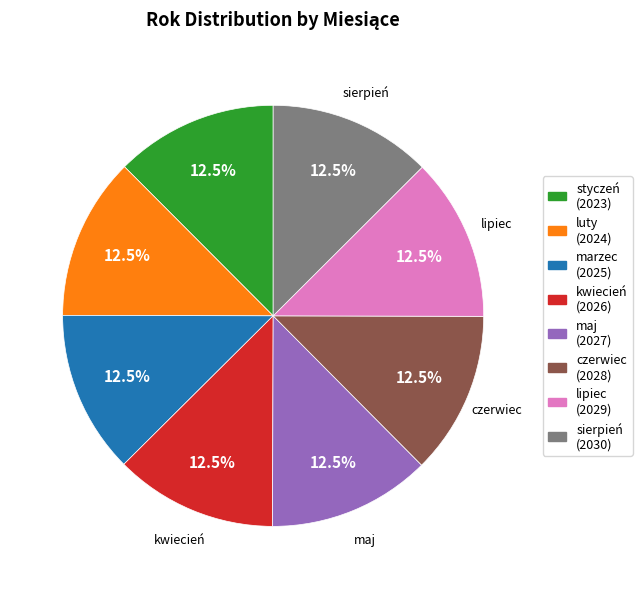

Does any single category account for the majority?

No